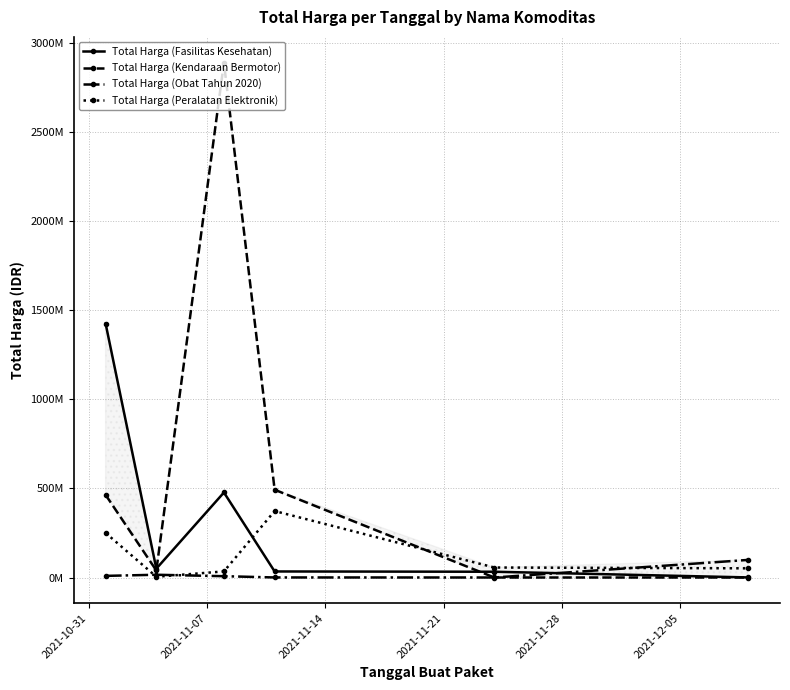

What is the maximum value for Total Harga (Kendaraan Bermotor)?

2892122000